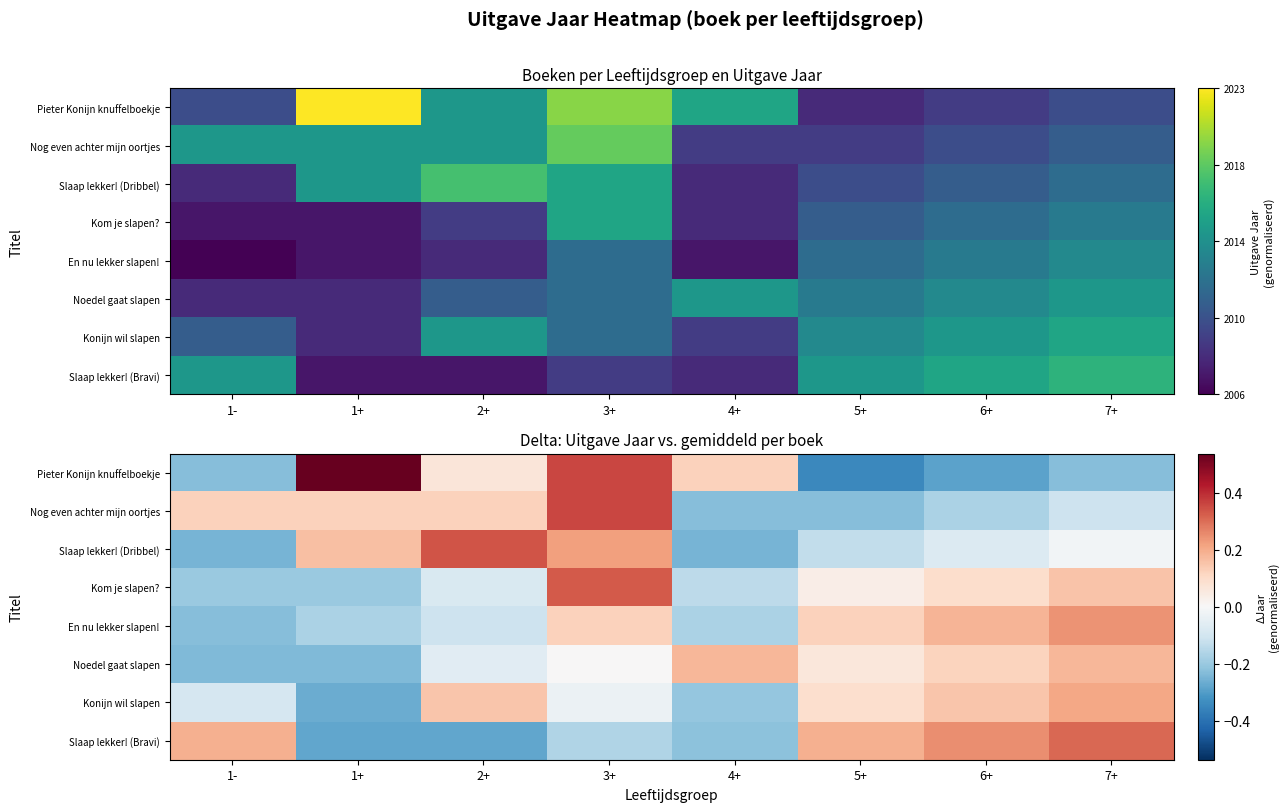

How many data points in Slaap lekker! (Bravi) are above 0?

4